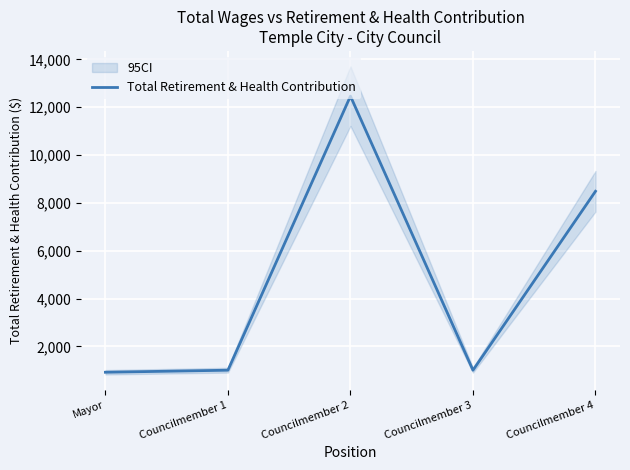

Rank the categories by value from highest to lowest.

Councilmember 2, Councilmember 4, Councilmember 1, Councilmember 3, Mayor